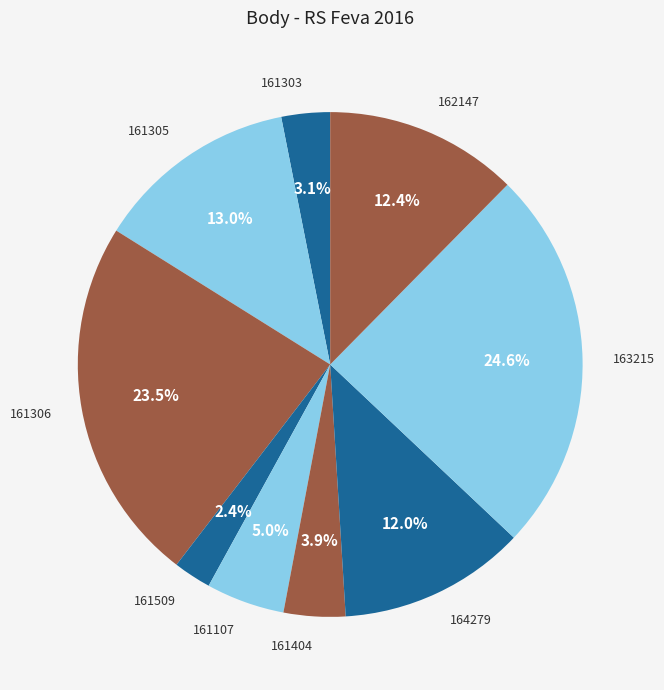

Is 164279 the majority of the pie?

No